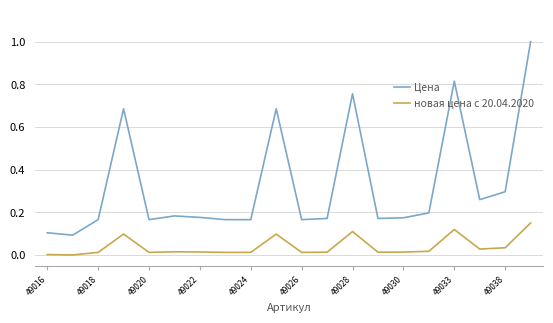

True or false: Цена and новая цена с 20.04.2020 cross at least once.

False